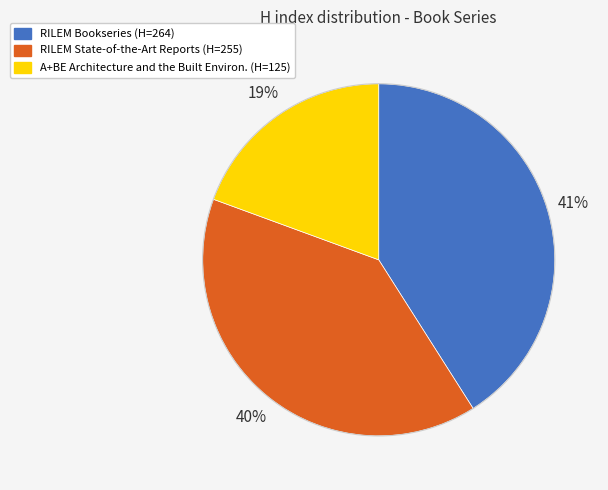

Is there a majority slice in this chart?

No